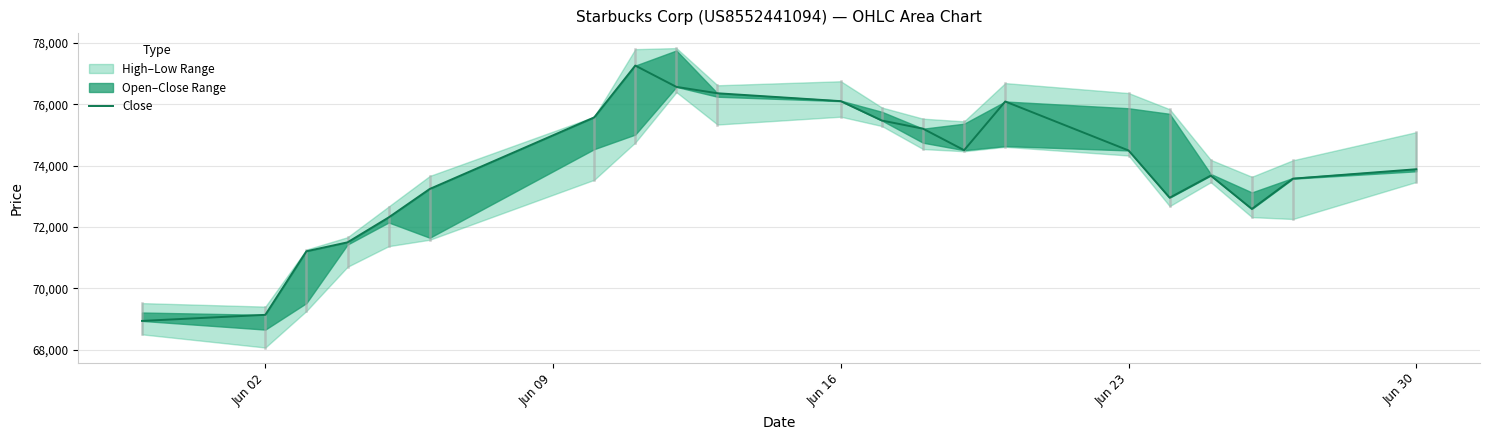

What is the maximum value shown in the chart?

77261